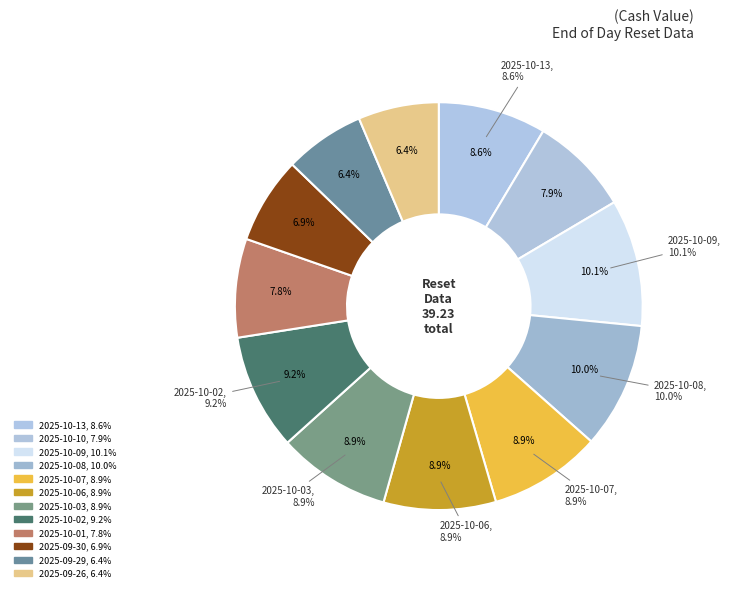

Is 2025-10-13 the majority of the pie?

No